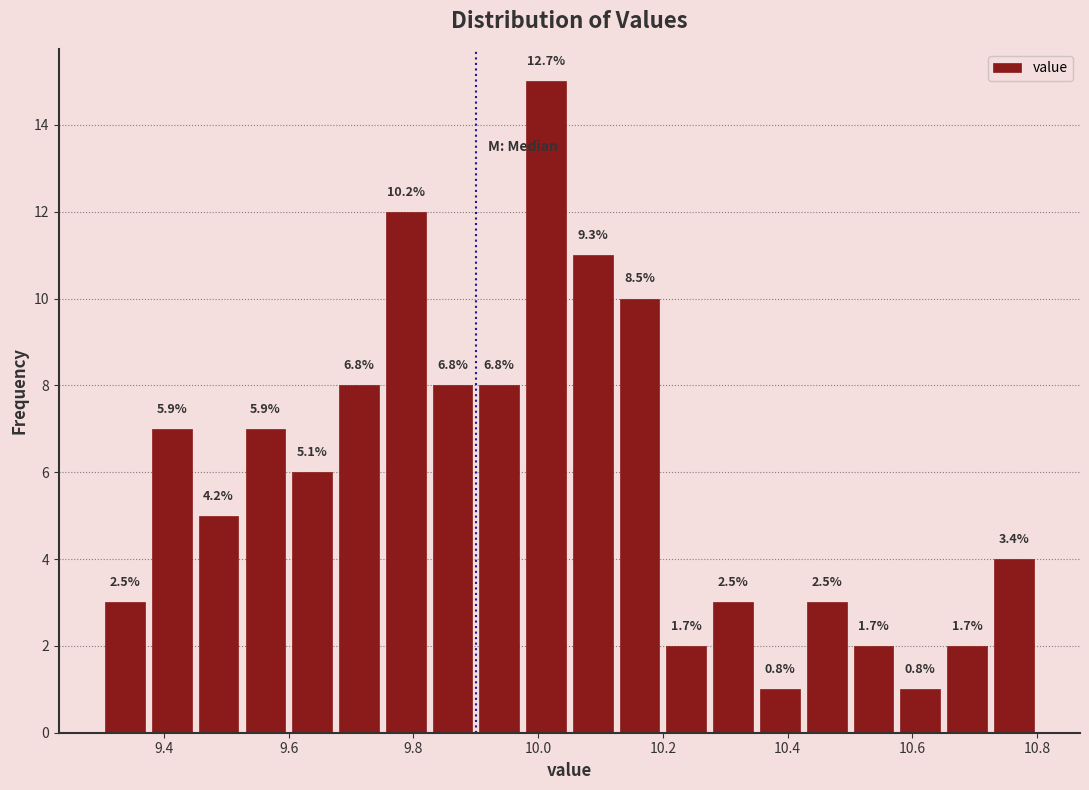

Around what value on the x-axis is the tallest bar? Give the approximate position of its centre, as read against the axis.

10.02